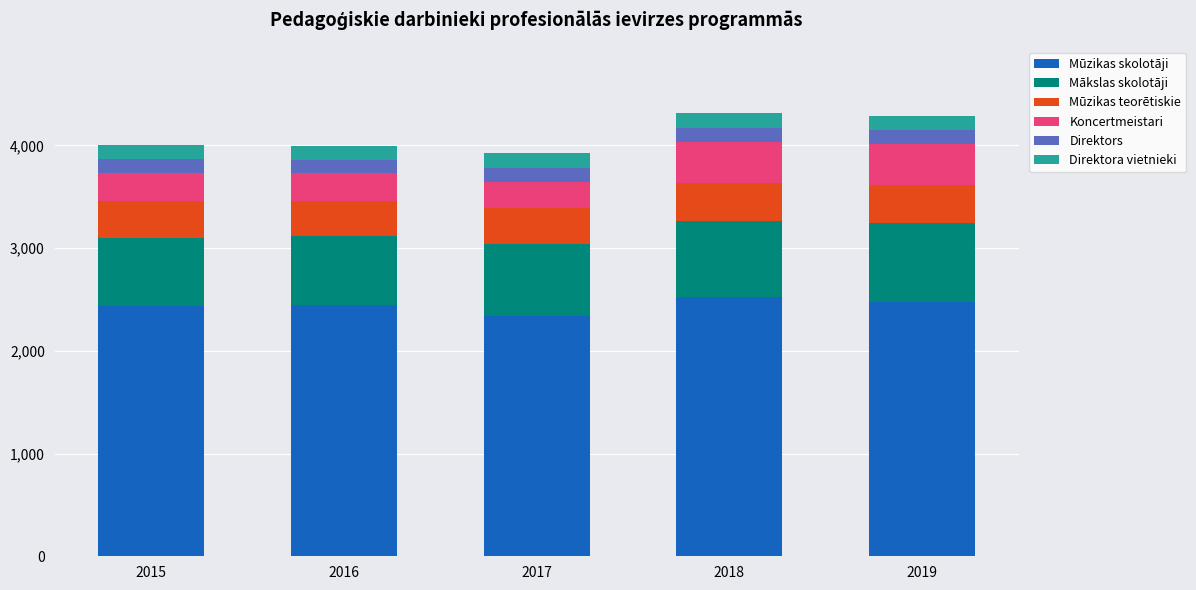

What is the highest value of the Mūzikas skolotāji series?

2527